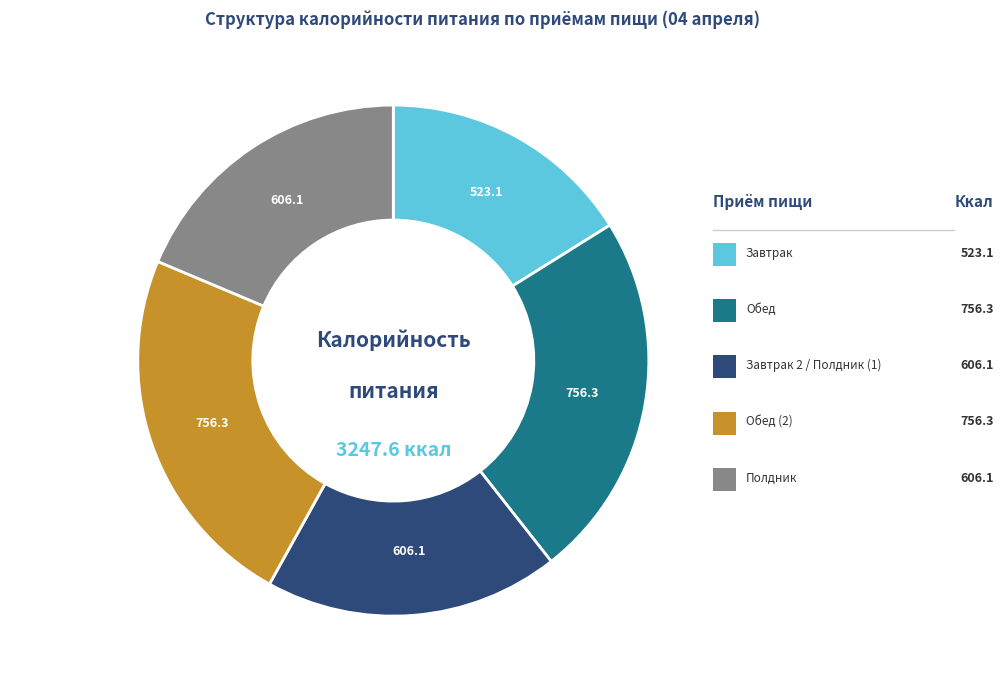

Does any single category account for the majority?

No